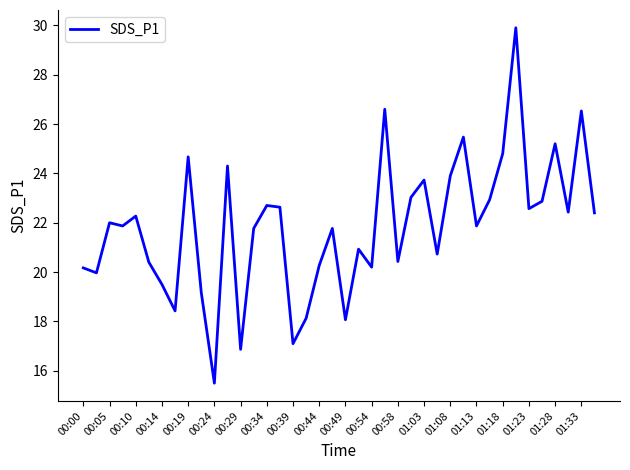

What is the smallest value displayed?

15.5